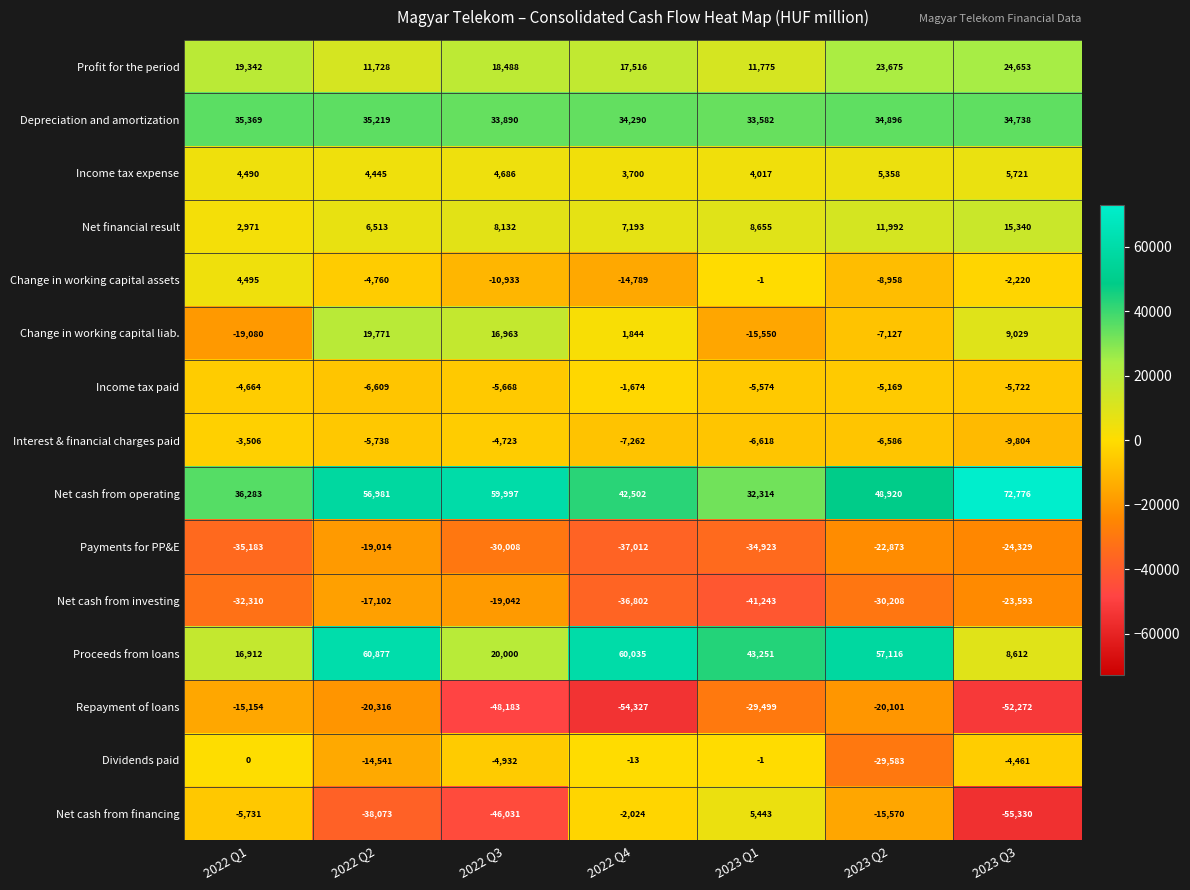

How many Income tax expense values are between 4017 and 5358?

5